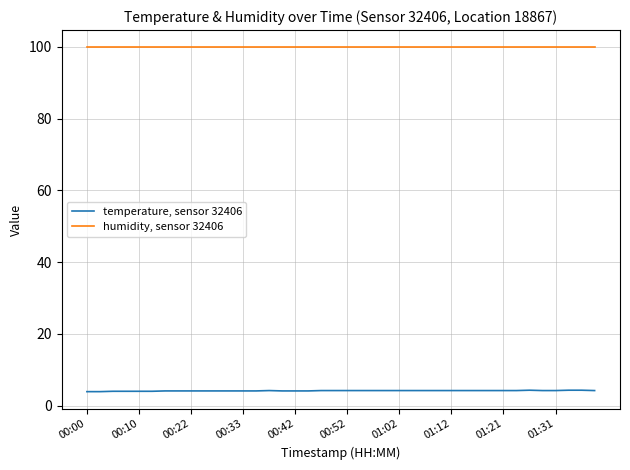

Which series has the widest spread of values?

temperature, sensor 32406